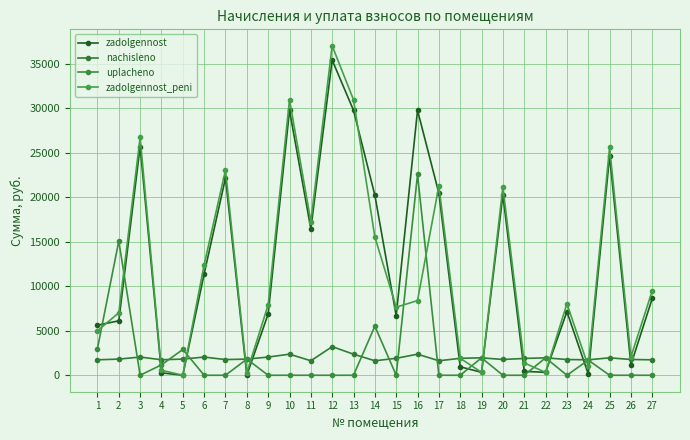

What is the difference between the second highest and second lowest values in the uplacheno series?

15075.5